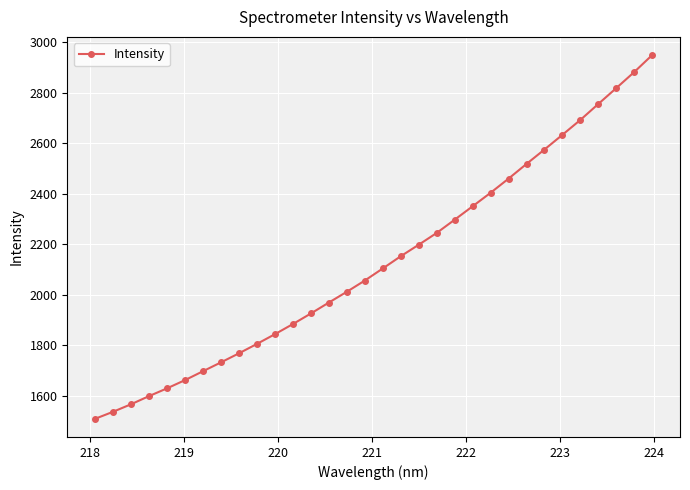

What is the maximum value shown in the chart?

2948.0